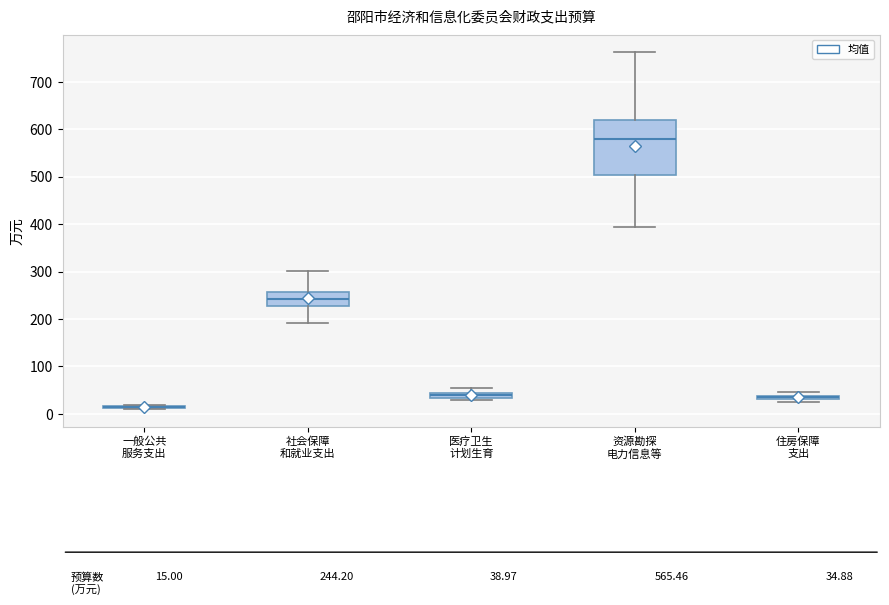

Which box is the tallest, from its lower edge to its upper edge?

资源勘探 电力信息等